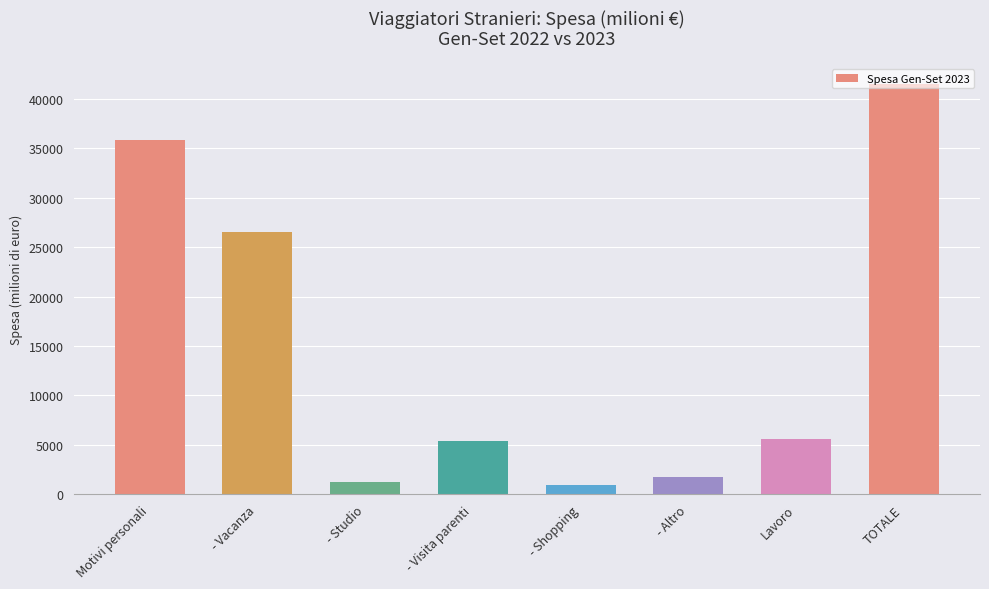

How many categories are shown in the chart?

8